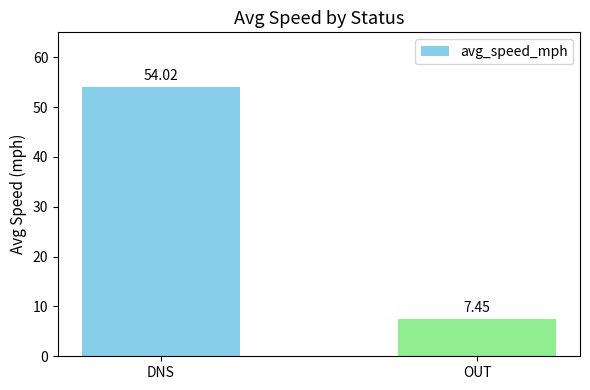

Where is the data nearest to the value 30?

OUT